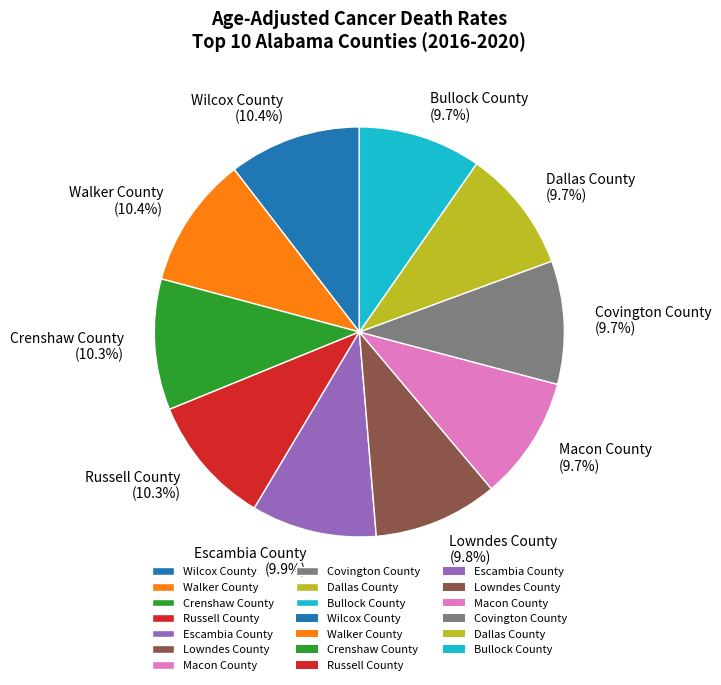

What is the ratio of the value at Lowndes County to the value at Bullock County?

1.0